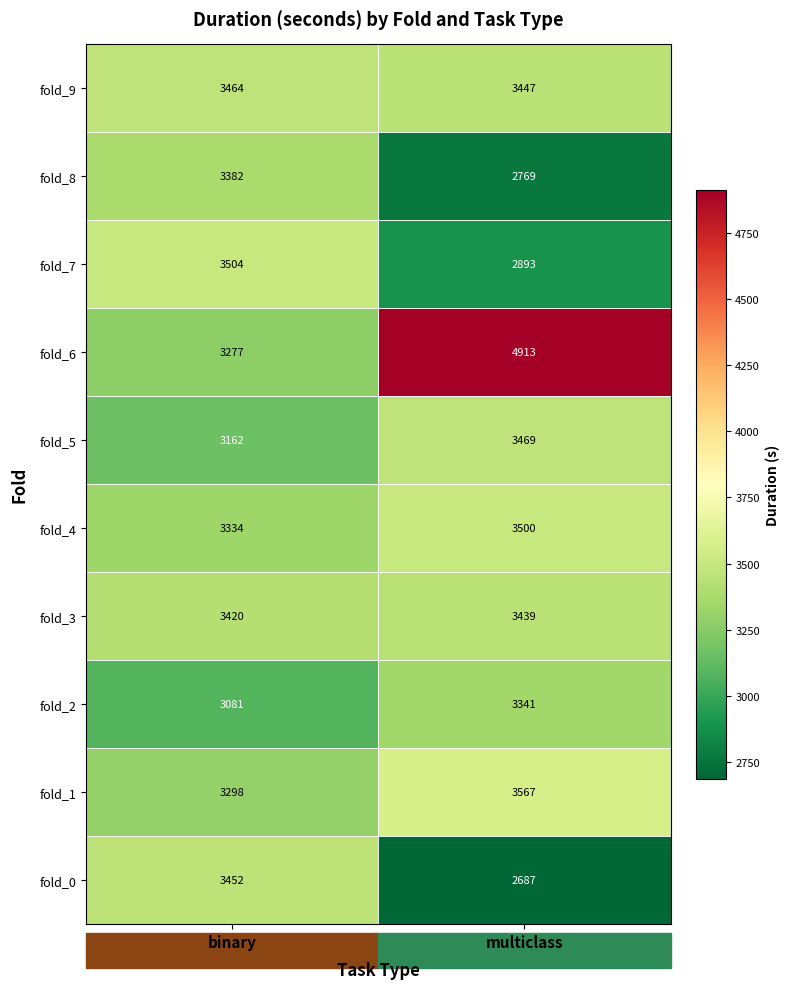

What is the difference between the fold_4 values at multiclass and binary?

166